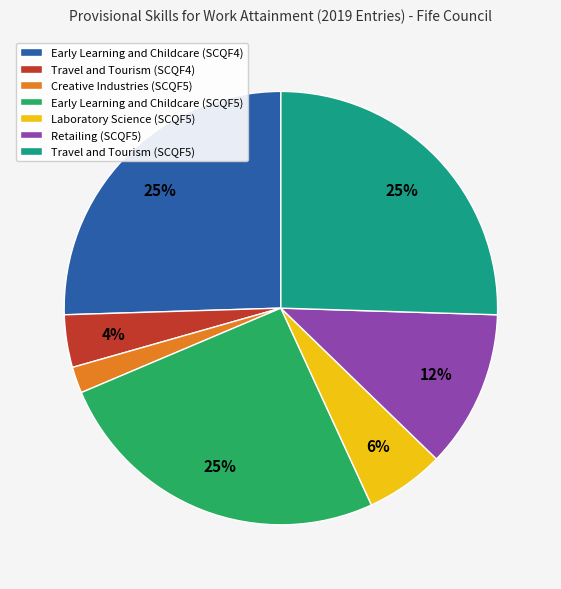

Is there any slice that represents more than half of the pie?

No